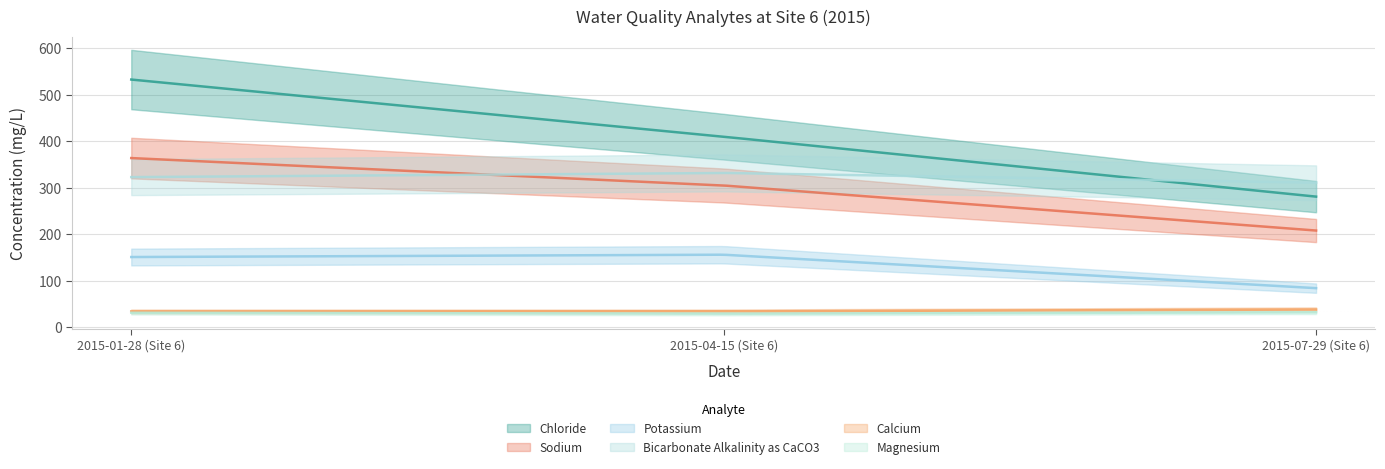

How many lines are shown in the chart?

6